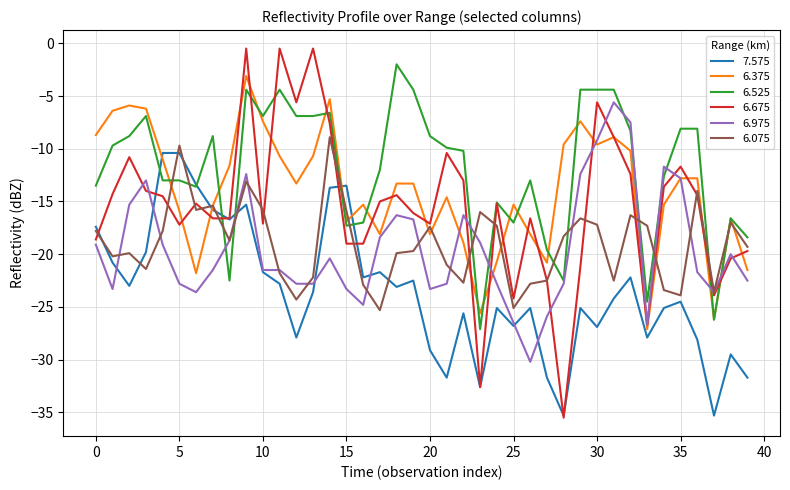

Which series has the largest range (max minus min)?

6.675